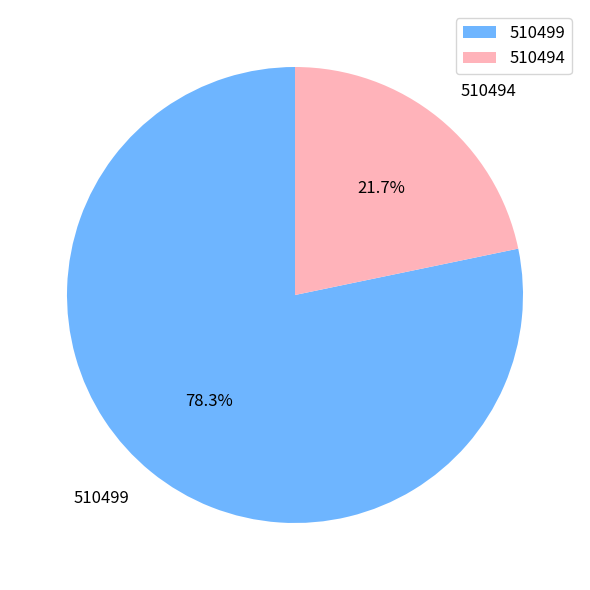

Does 510494 account for over 50% of the chart?

No